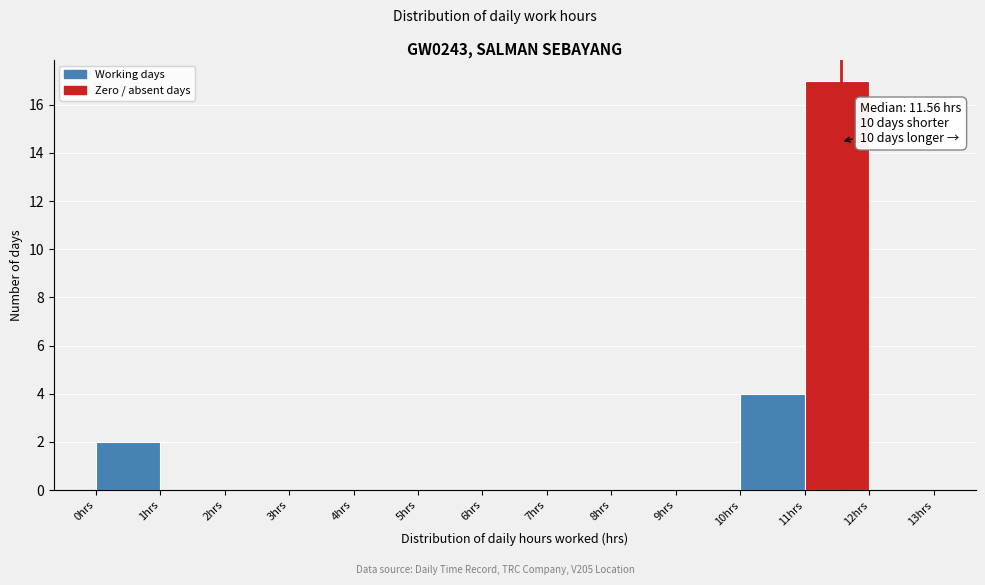

Over which range of the x-axis is the bar tallest?

11 to 12